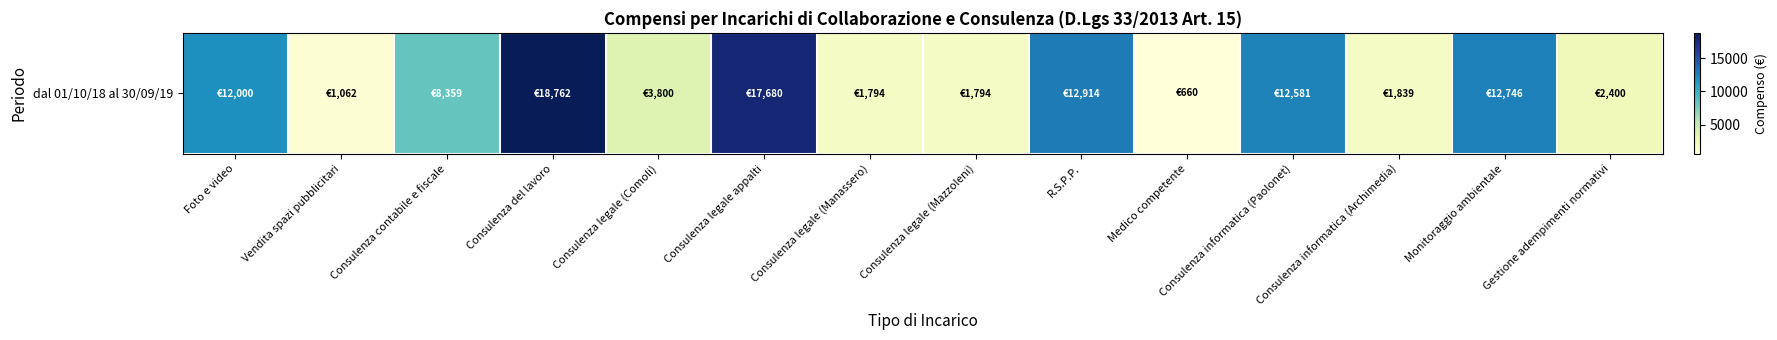

True or false: the data shows 1794.0 at Consulenza legale (Mazzoleni).

True